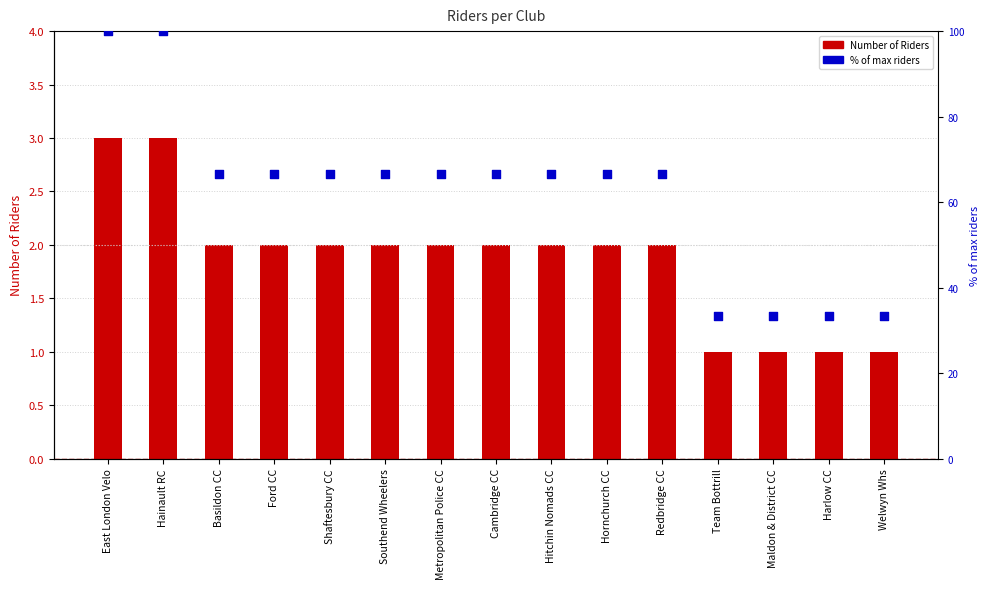

At which category is the sum across all series the highest?

East London Velo